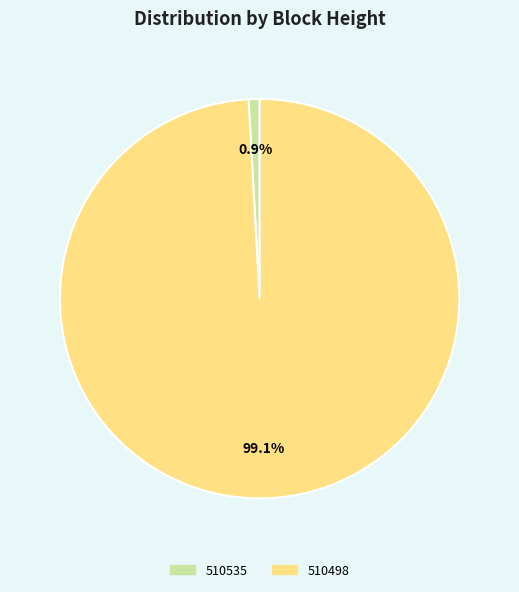

How many slices are in this pie chart?

2